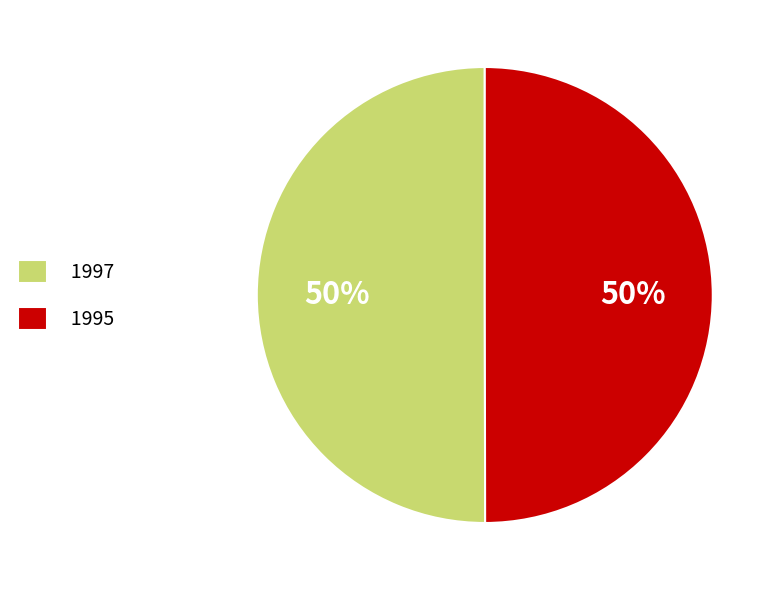

What is the ratio of the value at 1997 to the value at 1995?

1.0